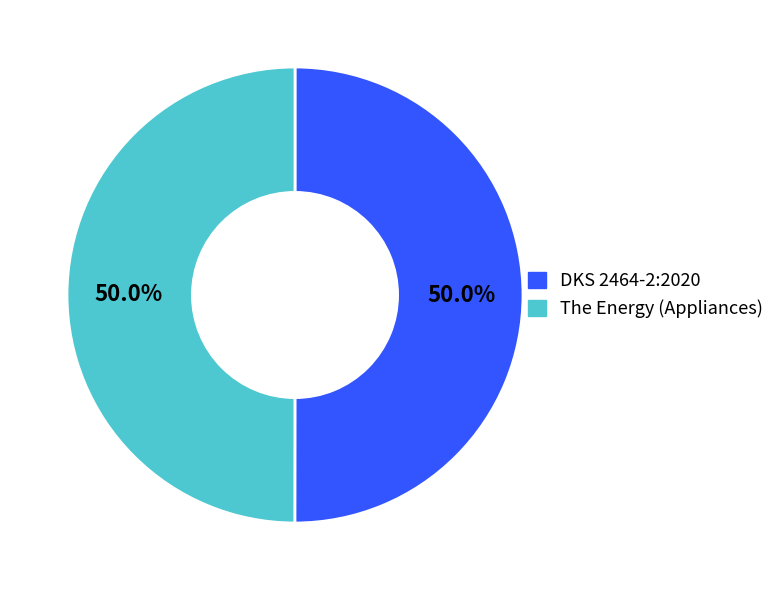

Do DKS 2464-2:2020 and The Energy (Appliances) together represent more than half of the pie?

Yes